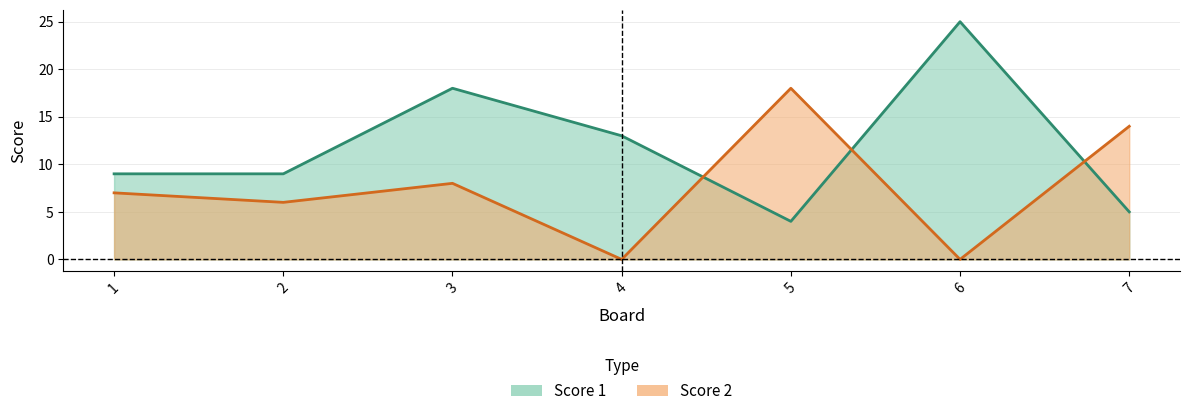

What are all the series names shown in the legend?

Score 1, Score 2